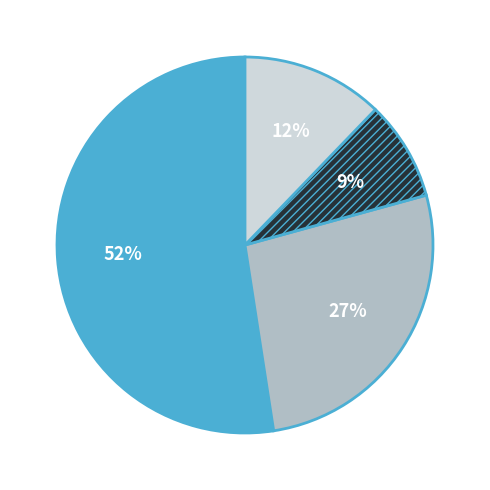

To the nearest percent, what is the average slice percentage?

25%